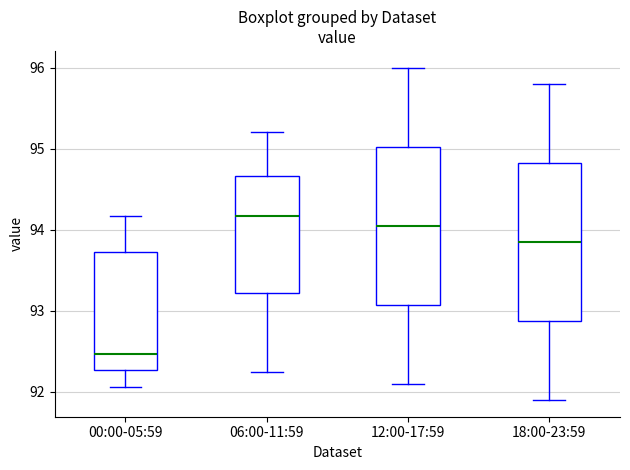

Where does the median line of the box for 12:00-17:59 sit on the y-axis? The values are not printed on the chart, so give them approximately, as read against the axis.

94.1